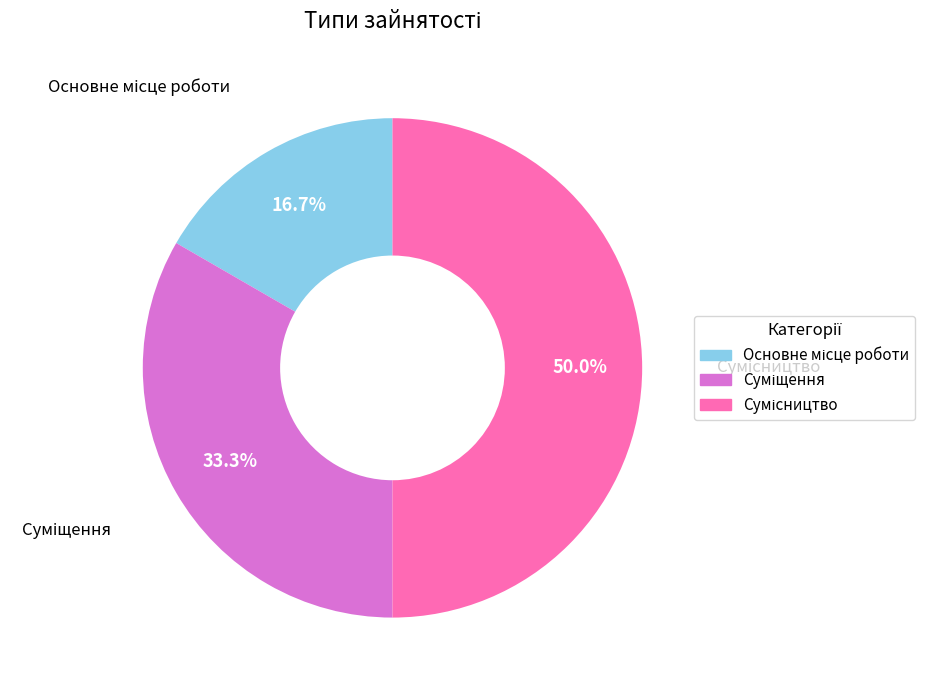

Between Основне місце роботи and Сумісництво, which is larger?

Сумісництво